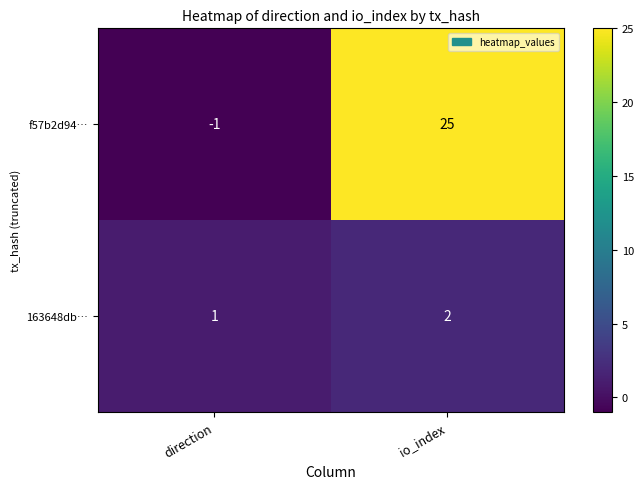

True or false: f57b2d94… has a value of 25 at io_index.

True